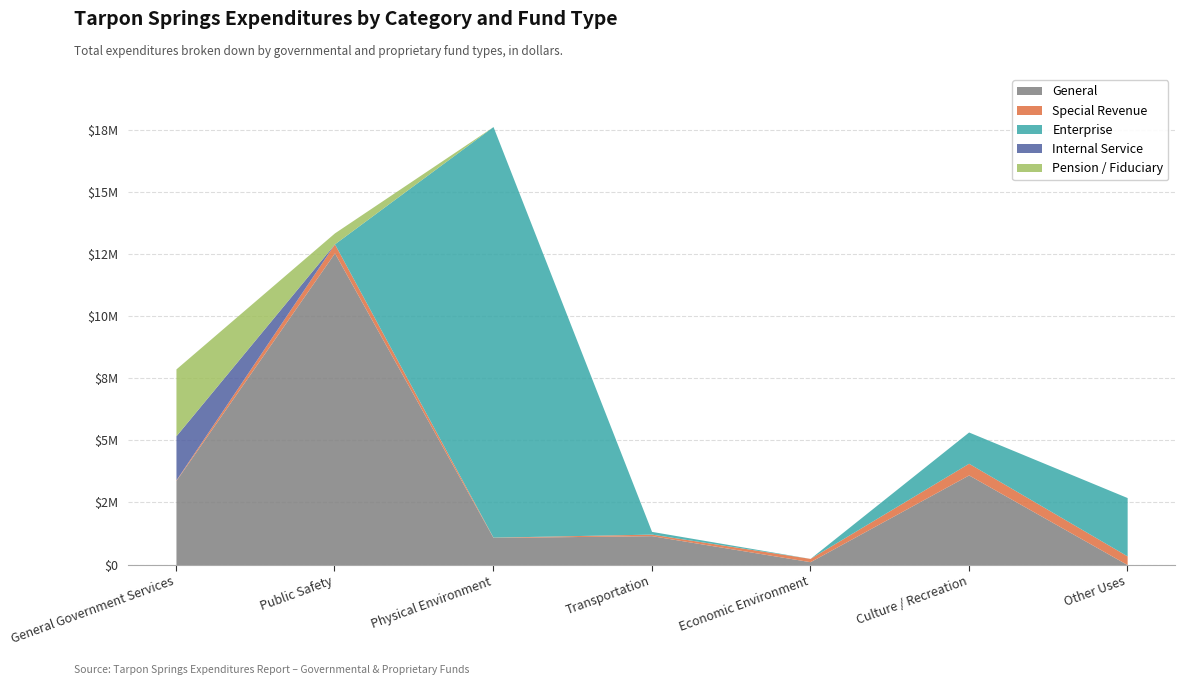

Does the chart have visible grid lines?

Yes